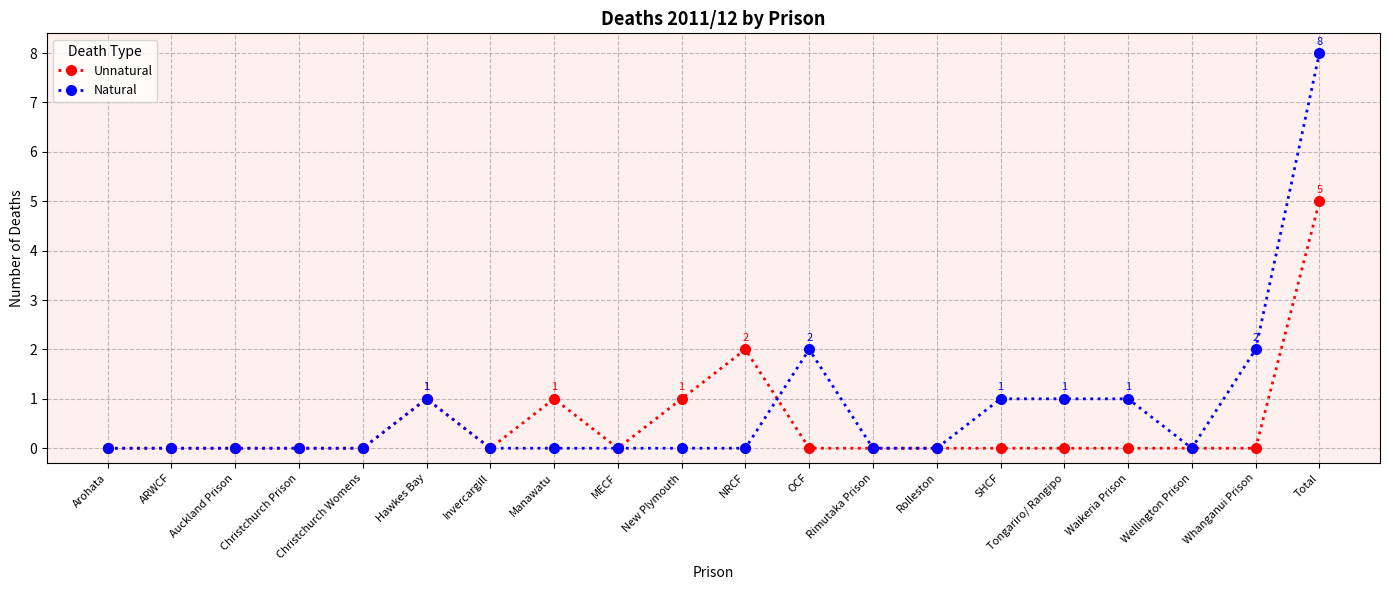

The value of Natural at Arohata is -4. True or false?

False